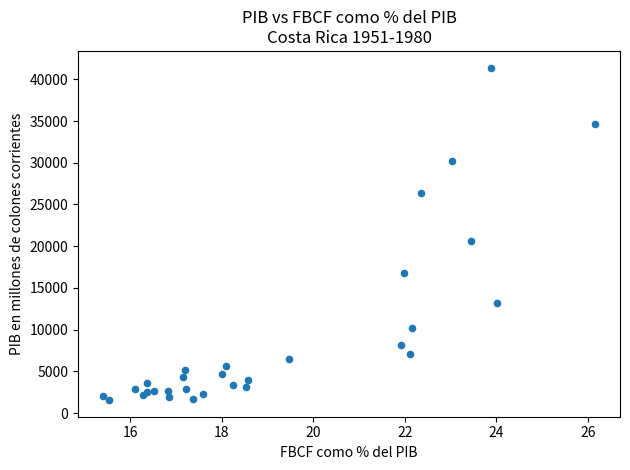

What Y value in the scatter plot is closest to 21484?

20675.6